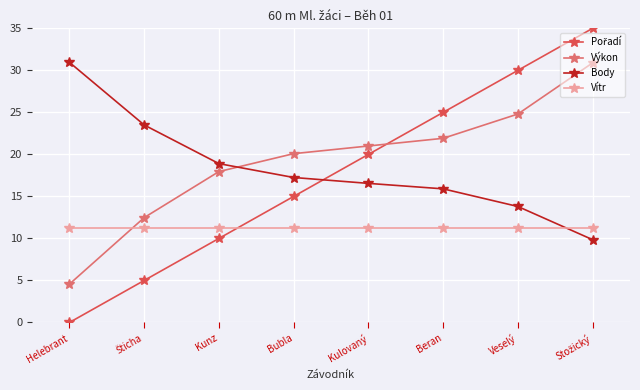

What is the greatest value displayed?

35.0